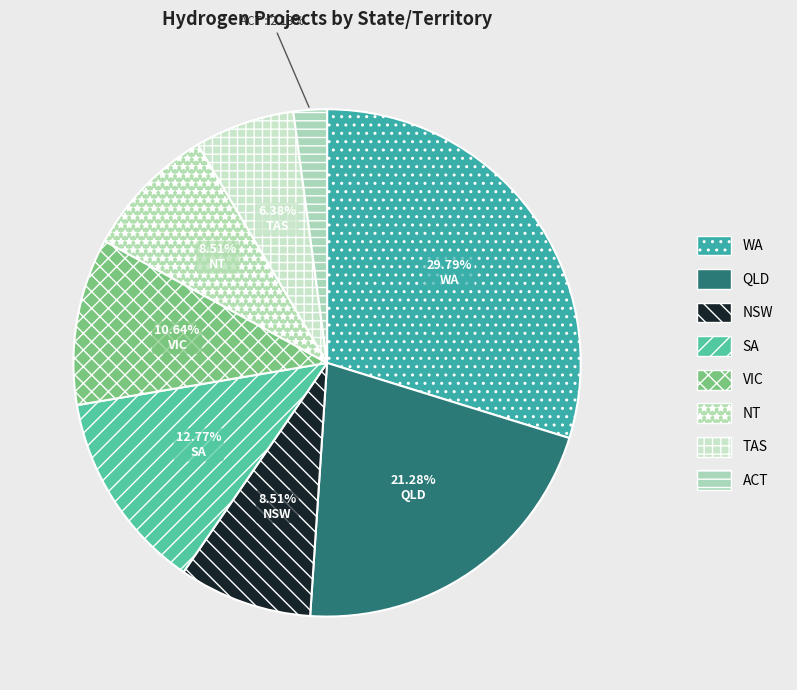

What is the largest slice in the pie chart?

WA